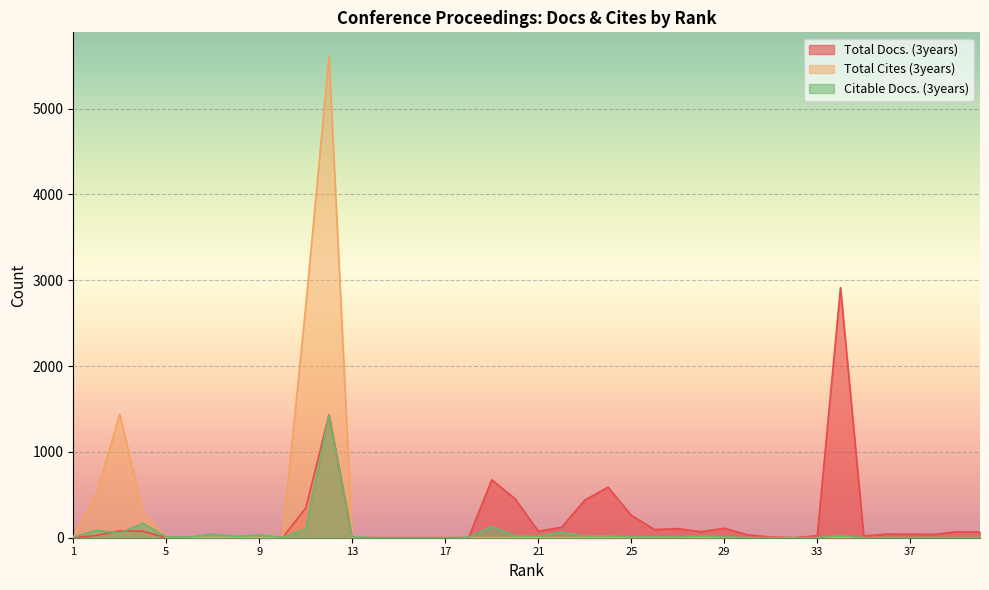

The value of Citable Docs. (3years) at 33 is 0. True or false?

True